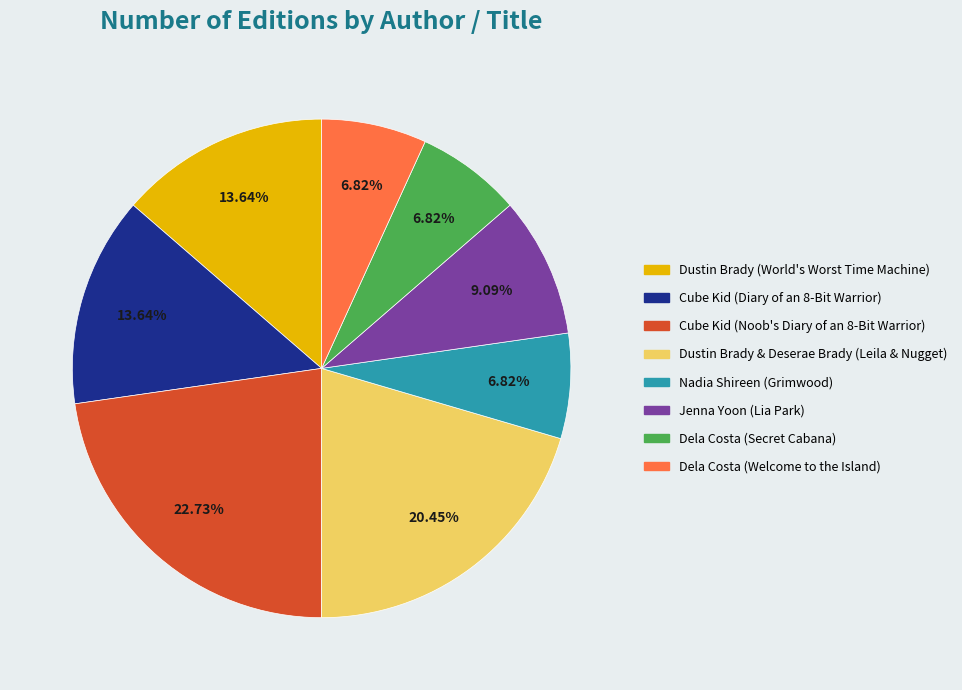

Is there a majority slice in this chart?

No